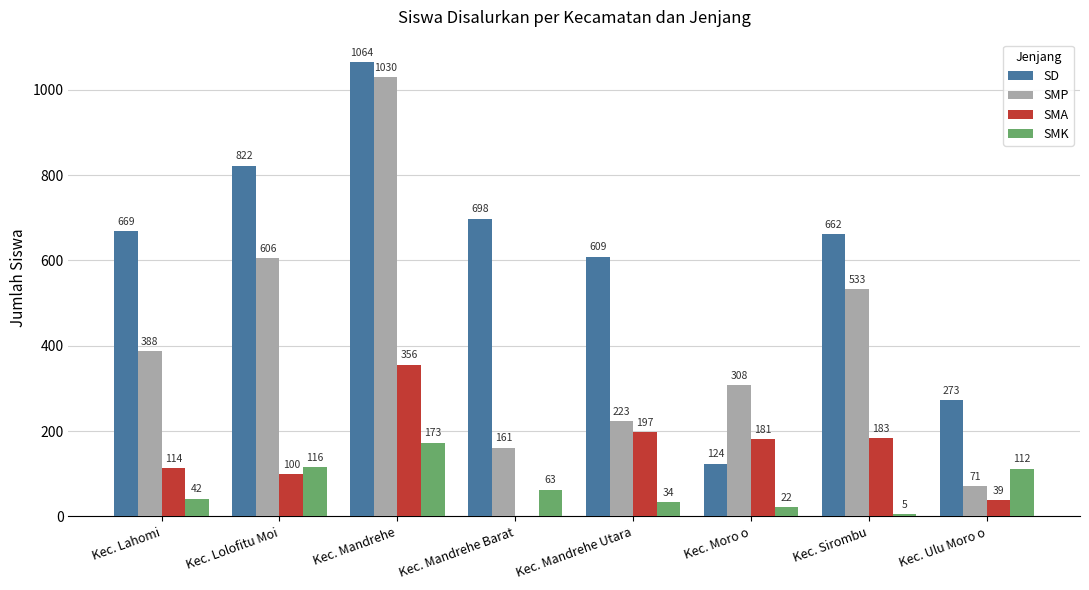

What is the total value across all series at Kec. Sirombu?

1383